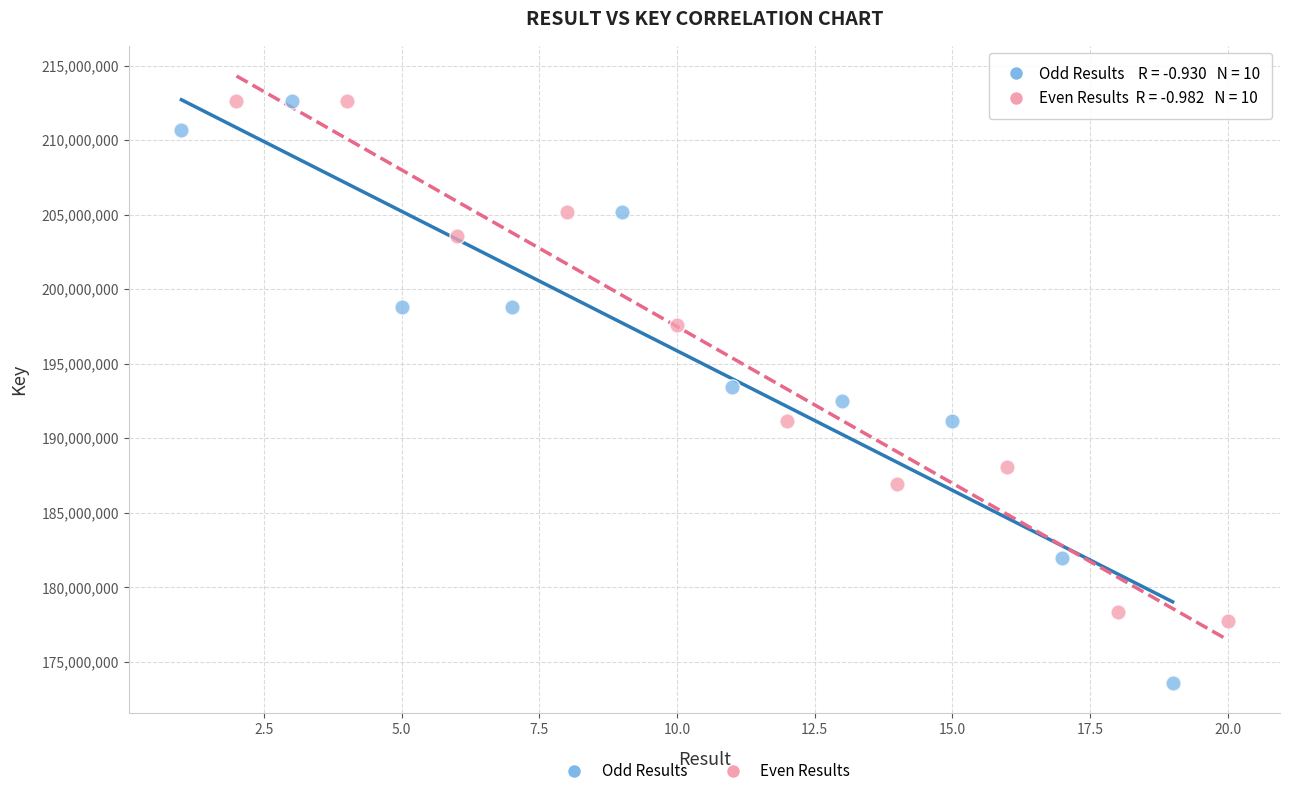

Which series contains the lowest Y value?

Odd Results